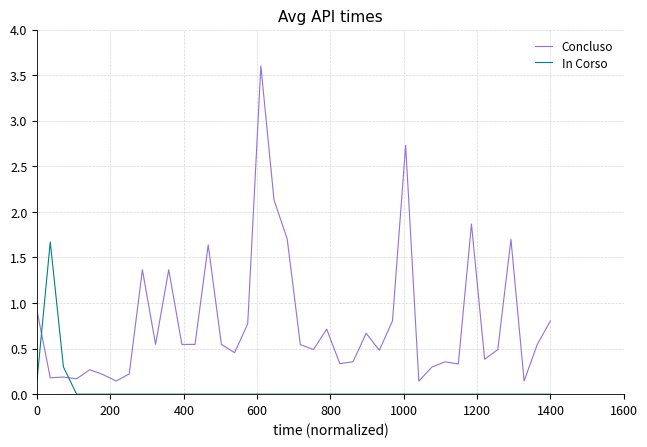

List the series in order of their overall mean, highest first.

Concluso, In Corso